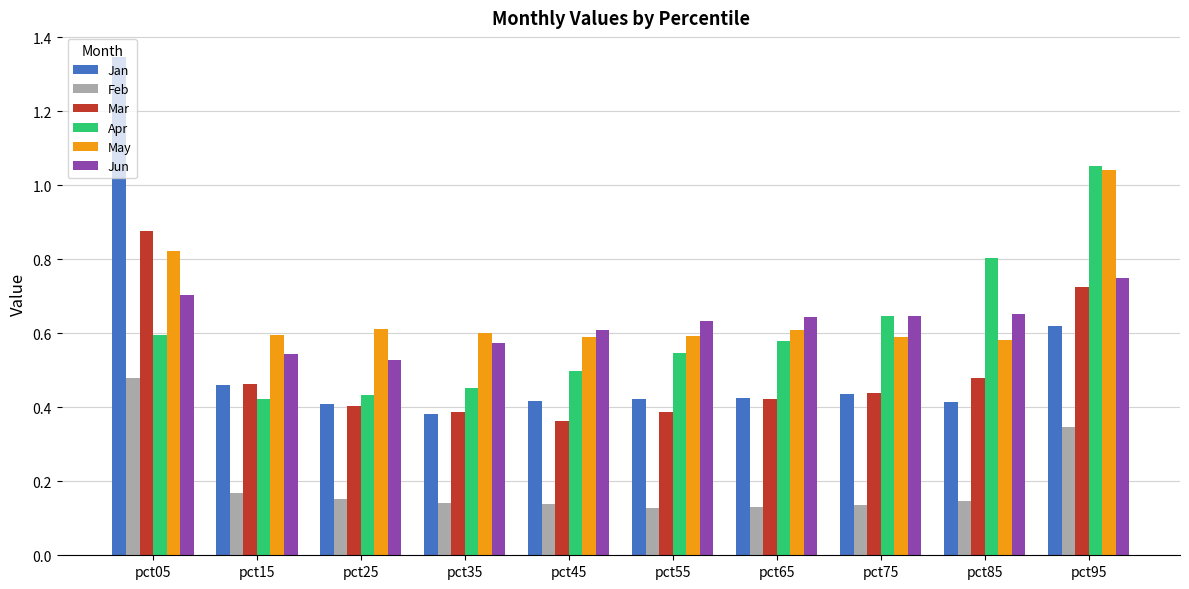

Is it true that Jun equals 0.8 at pct95?

True